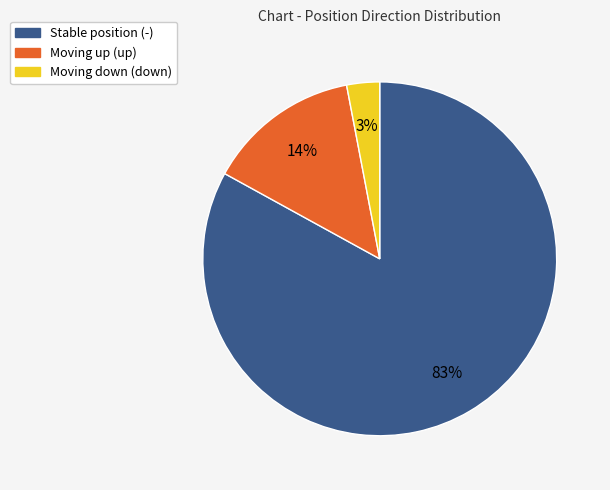

Is there any slice that represents more than half of the pie?

Yes